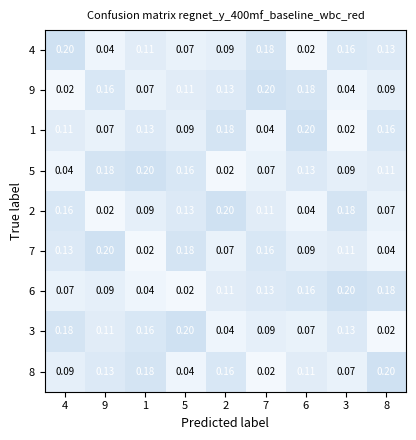

Is the value of 1 at 2 greater than the value of 6 at 9?

Yes